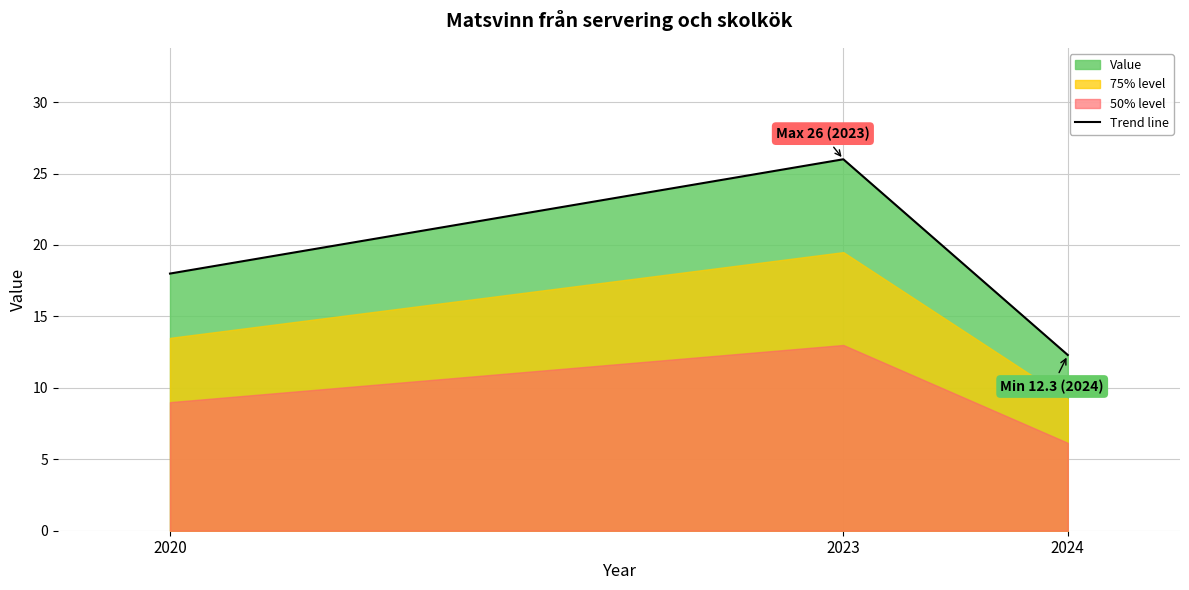

The value at 2024 is 3.5. True or false?

False